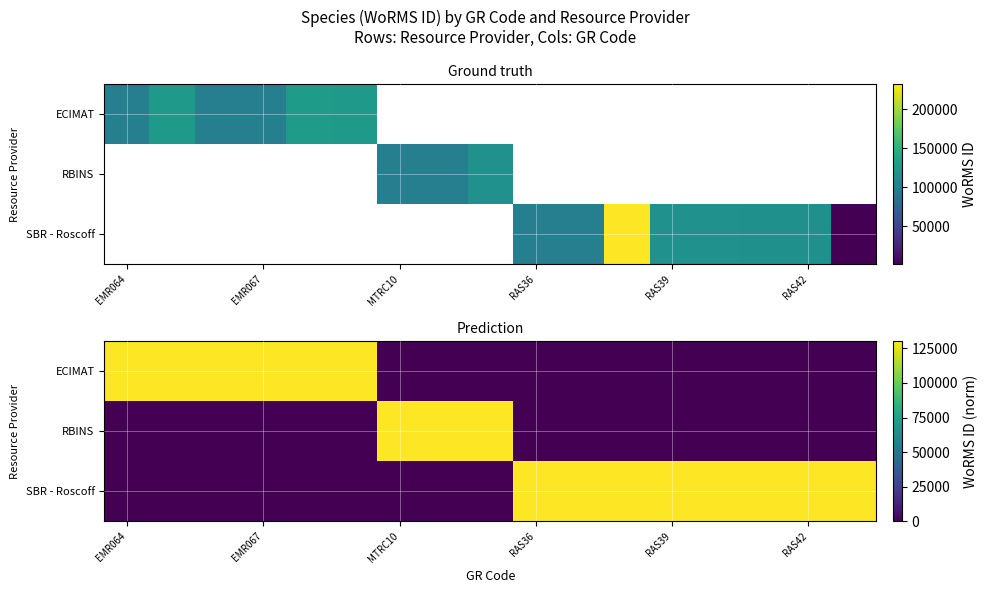

Which series has the largest range (max minus min)?

ECIMAT